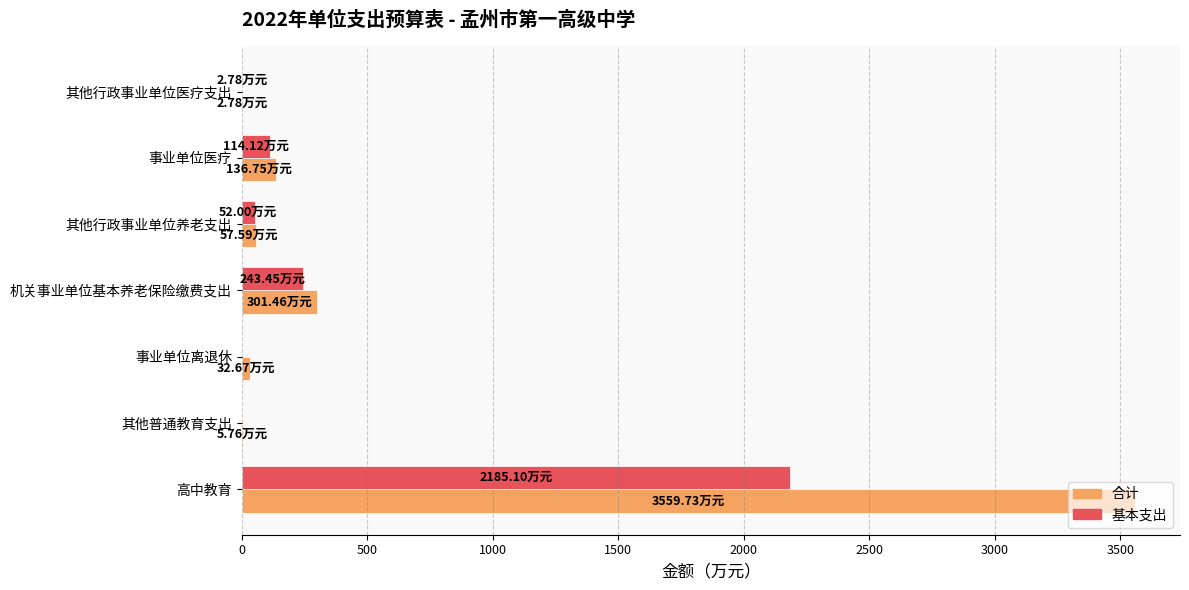

Count the number of categories in the chart.

7